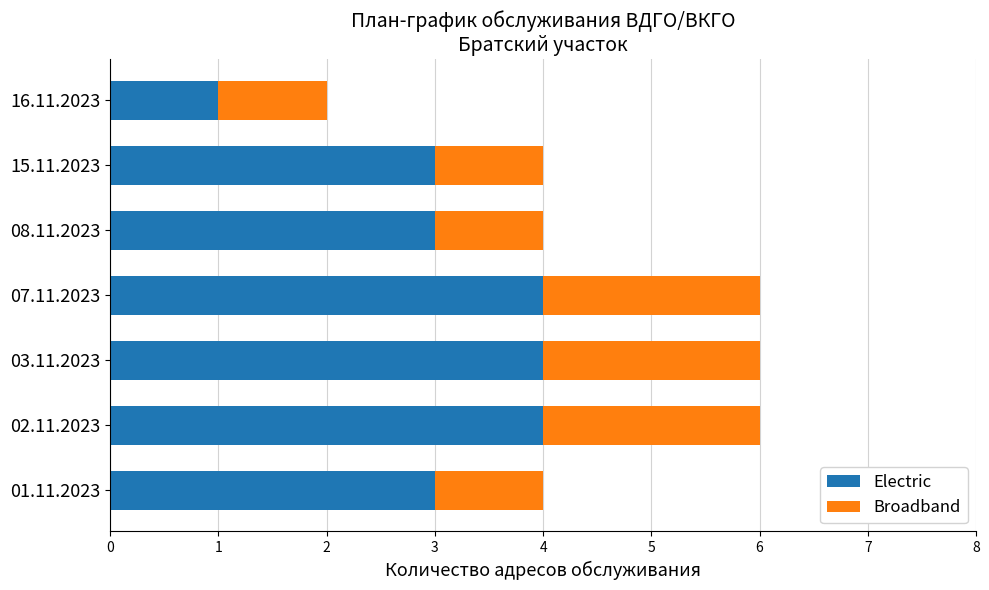

What is the average value of the Electric series?

3